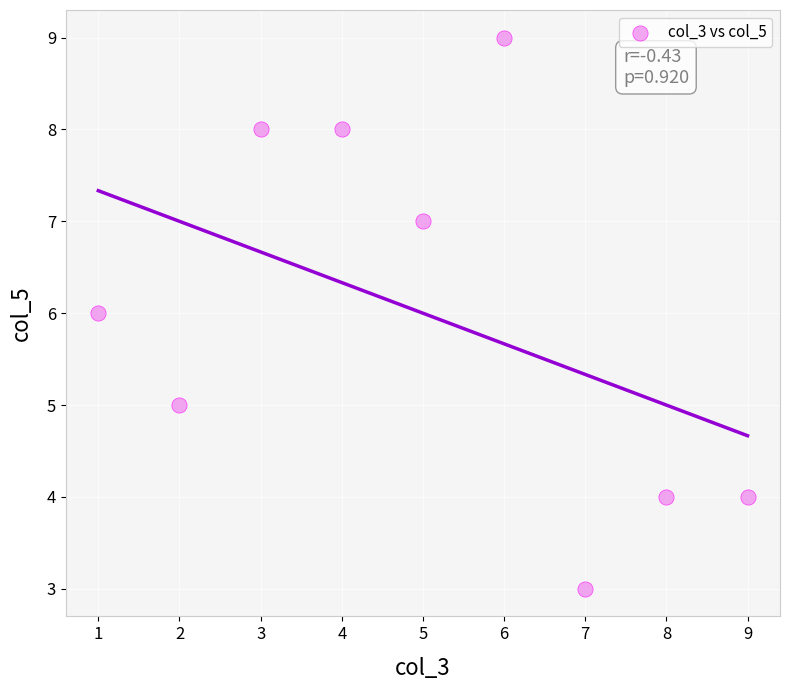

What is the average X value?

5